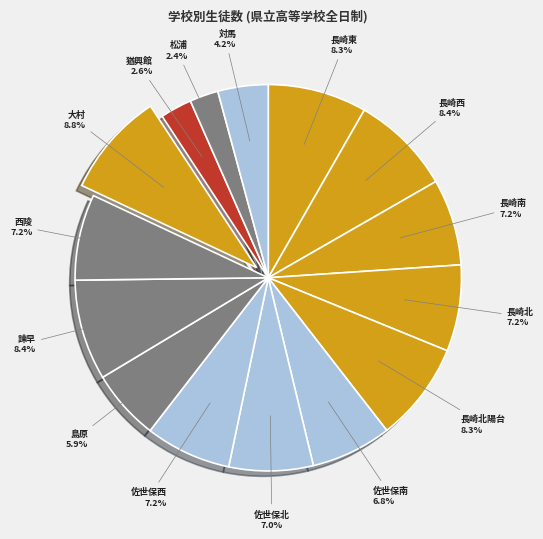

Does 佐世保南 represent more than half of the total?

No